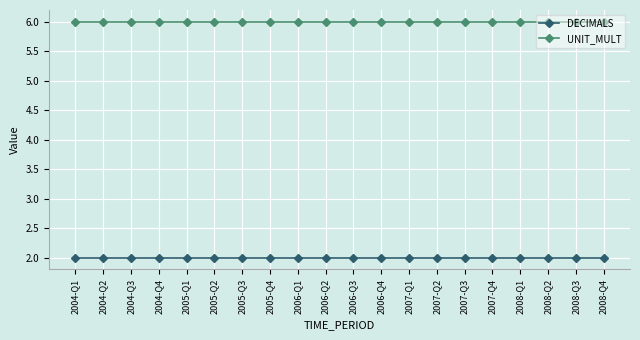

What is the greatest value displayed?

6